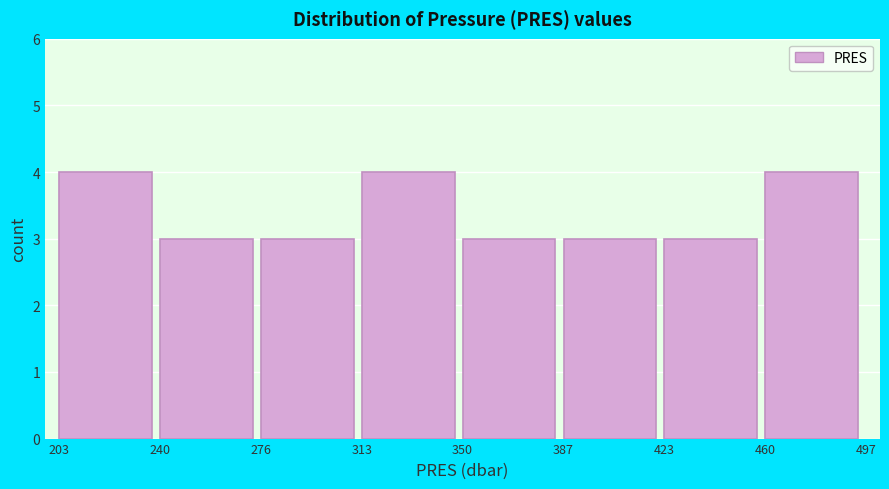

Reading left to right, transcribe this chart: for each bar, give the range it covers on the x-axis and its height. The values are not printed on the chart, so give them approximately, as read against the axis.

203 to 240: 4
240 to 276: 3
276 to 313: 3
313 to 350: 4
350 to 387: 3
387 to 423: 3
423 to 460: 3
460 to 497: 4